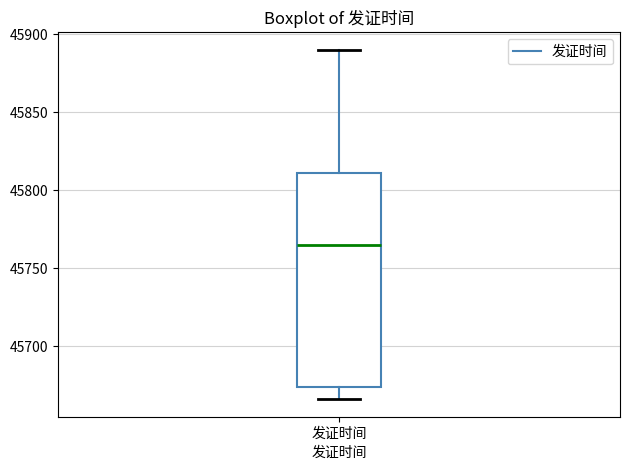

Where does the upper whisker of the box for 发证时间 end on the y-axis? The values are not printed on the chart, so give them approximately, as read against the axis.

45890